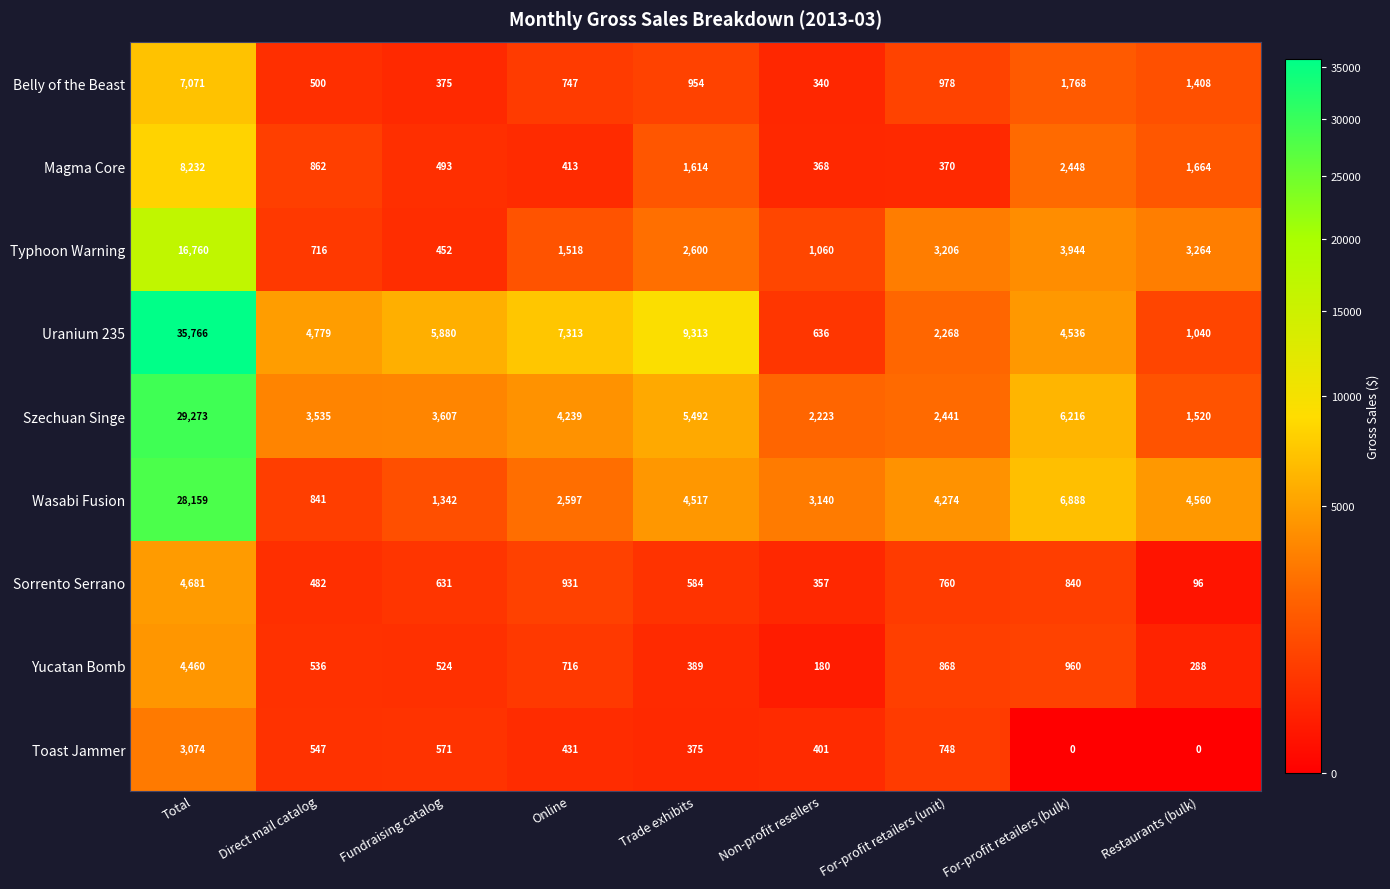

What is the sum of all Magma Core values?

16464